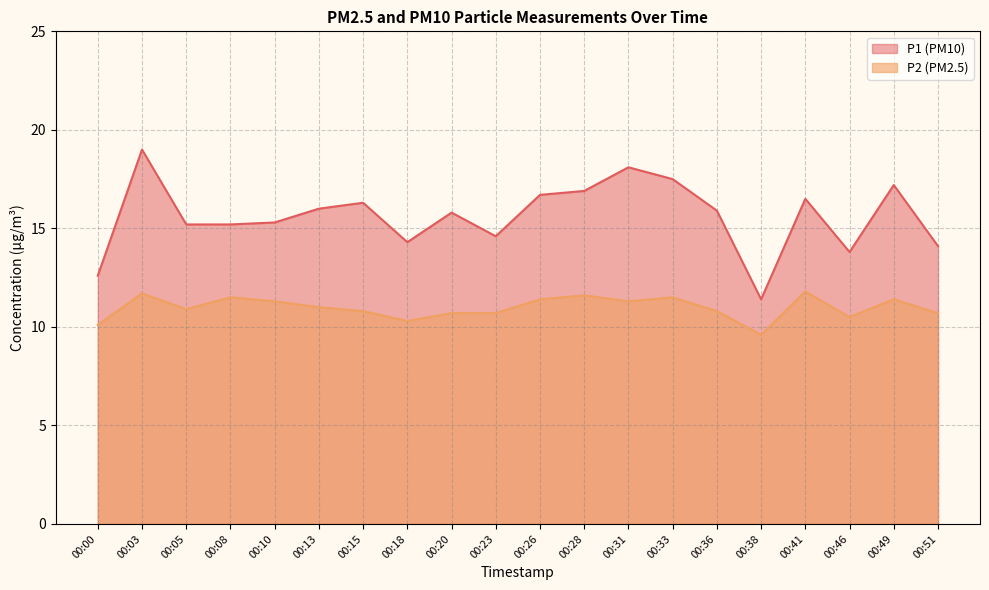

True or false: P2 has more than 2 points higher than both neighbors.

True